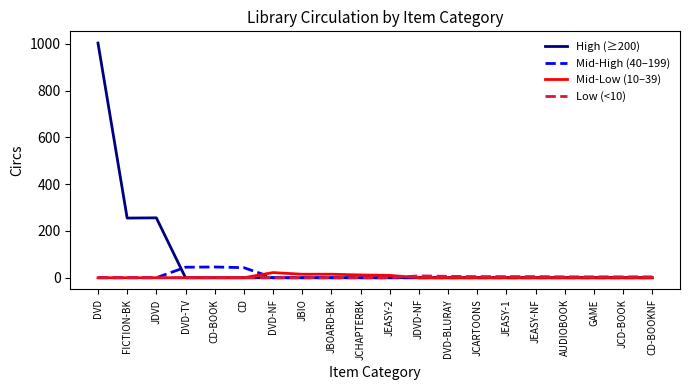

At which category is the sum across all series the highest?

DVD